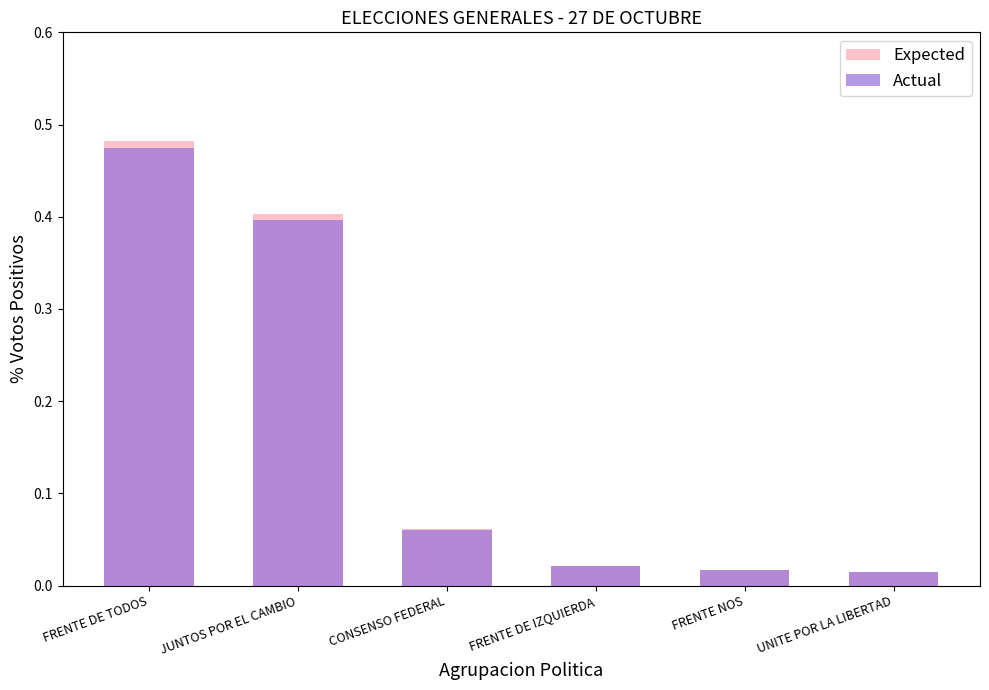

The value of Expected at UNITE POR LA LIBERTAD is 0.0. True or false?

True